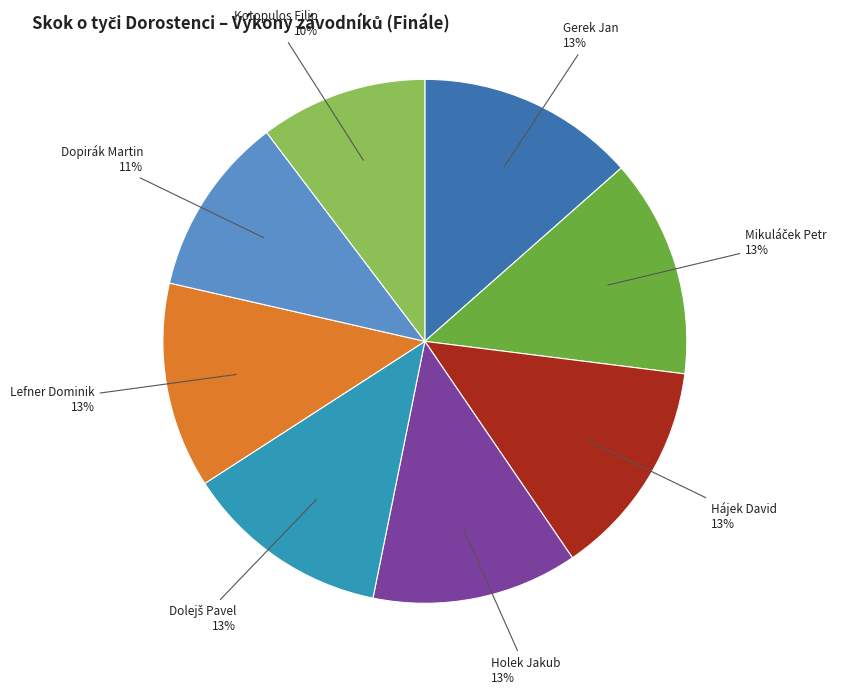

Is there any slice that represents more than half of the pie?

No